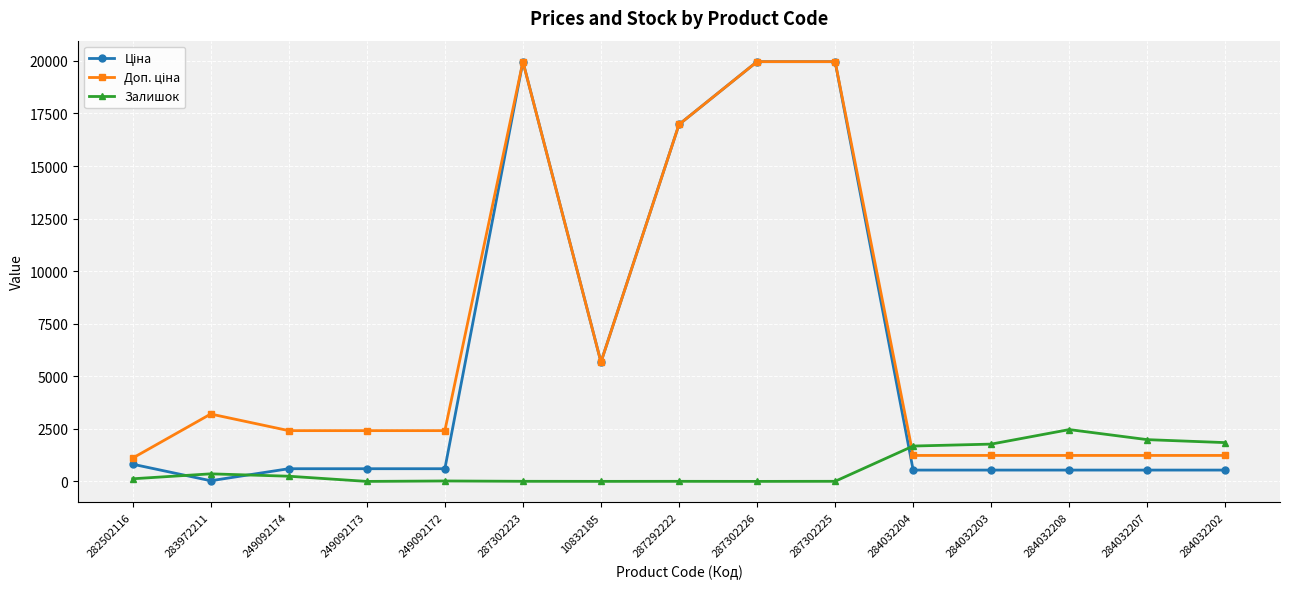

Which category has the highest value in the Залишок series?

284032208